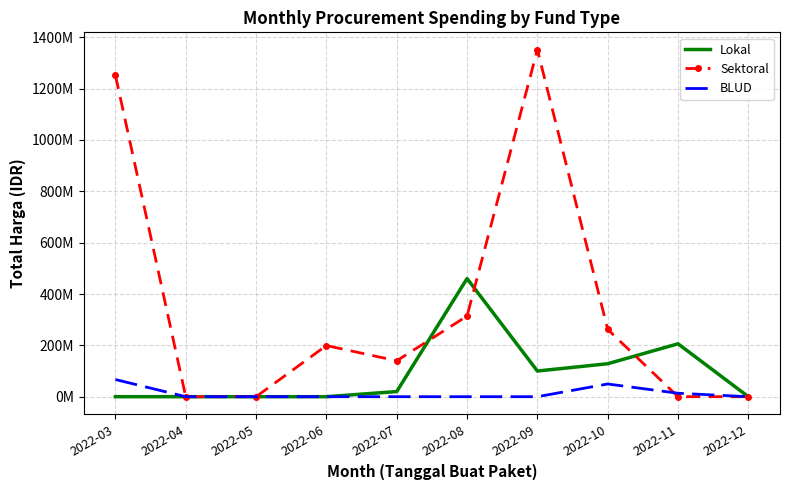

What are all the series names shown in the legend?

Lokal, Sektoral, BLUD